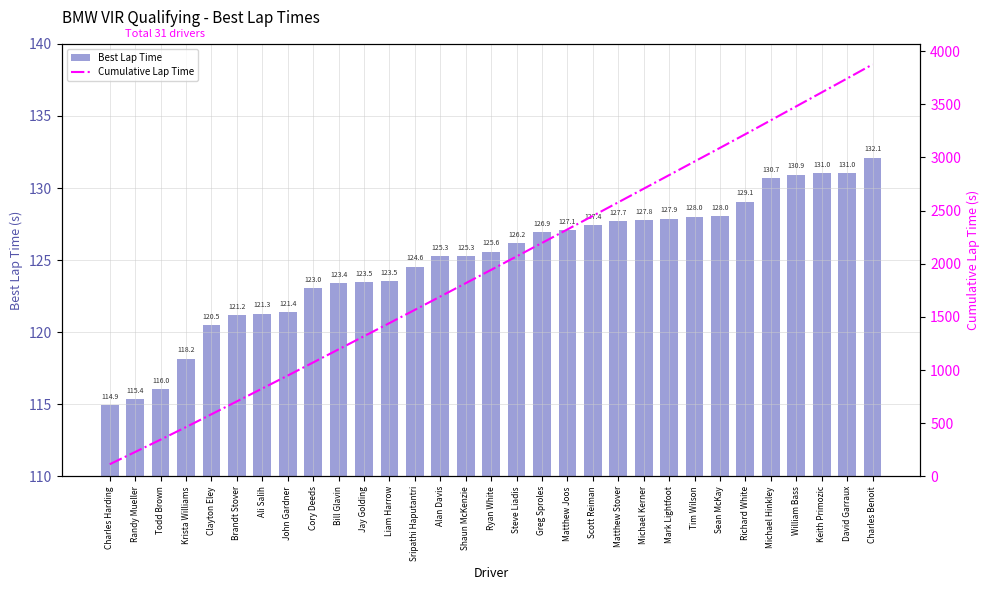

Where does the Best Lap Time series first go above 125?

Alan Davis